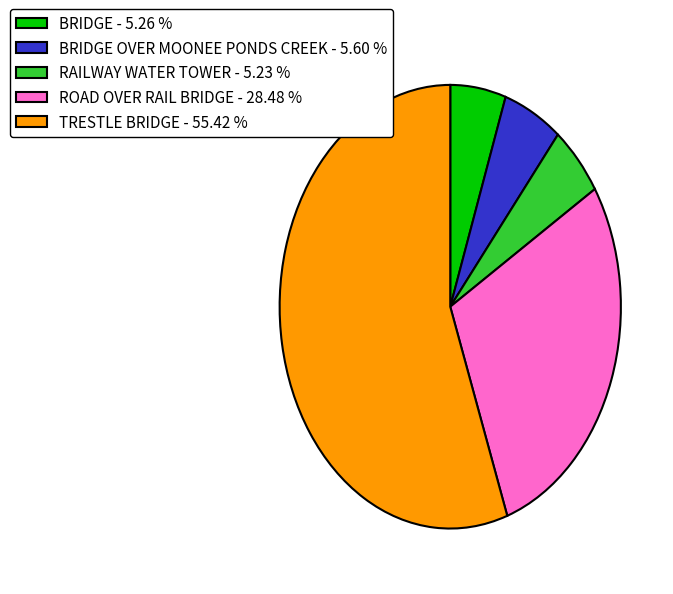

Is there any slice that represents more than half of the pie?

Yes